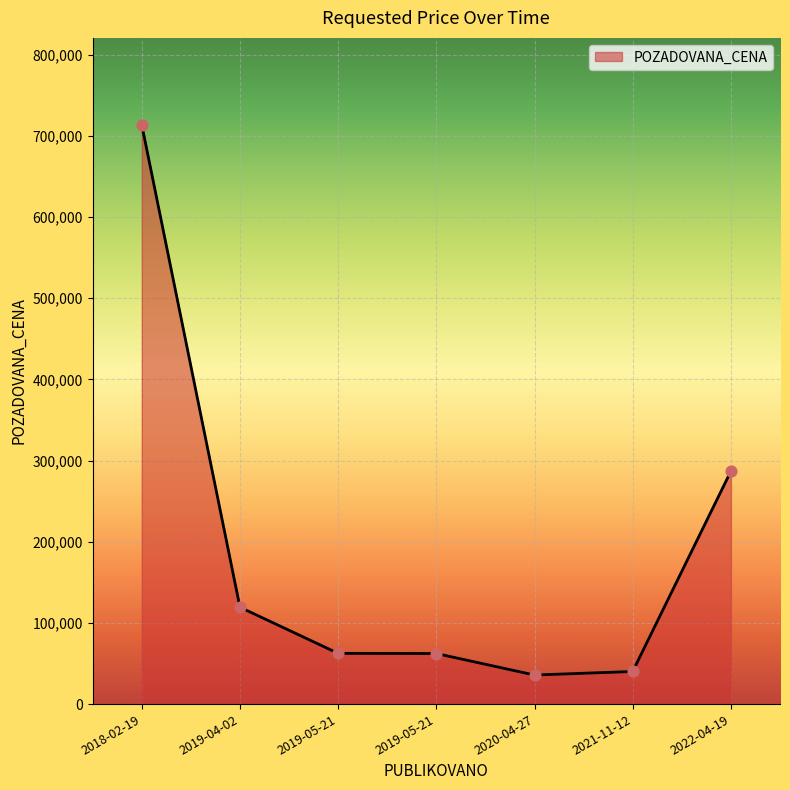

How many lines are shown in the chart?

1